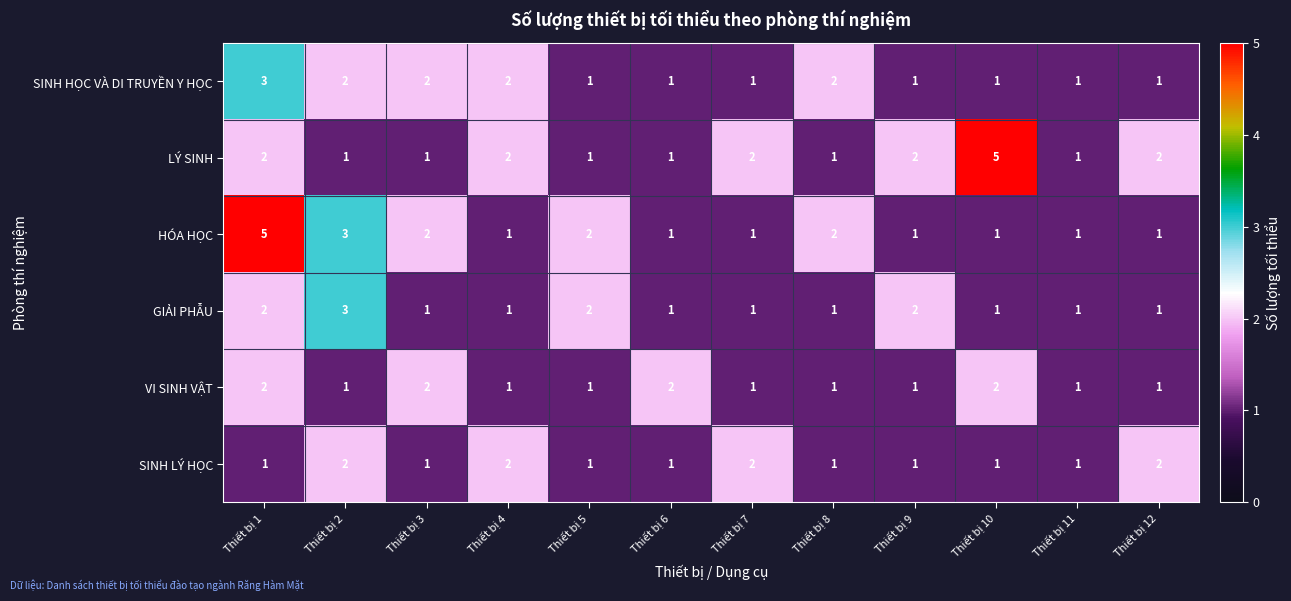

At which label does HÓA HỌC reach its peak?

Thiết bị 1